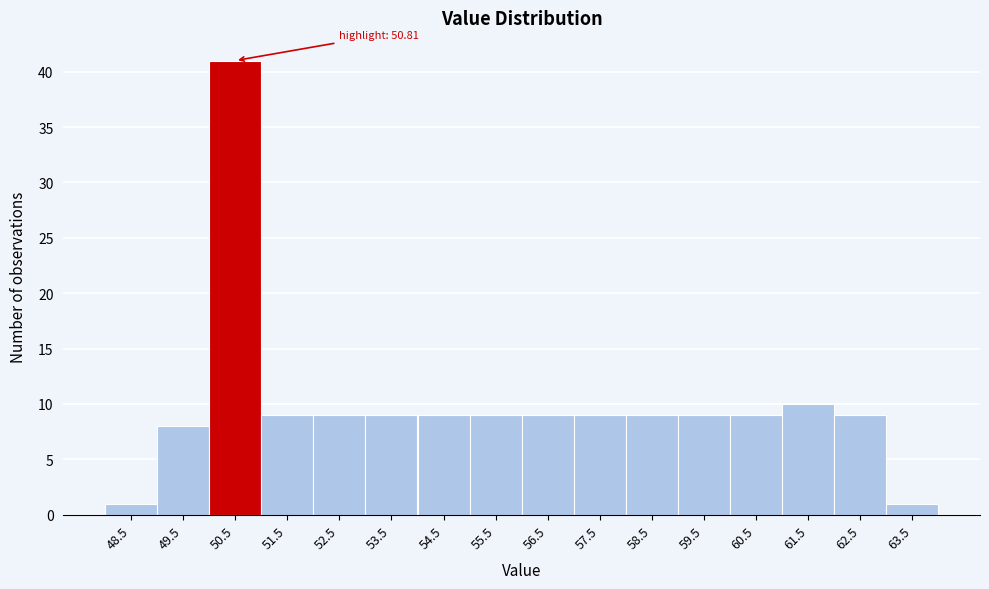

Which range on the x-axis has the tallest bar?

50 to 51